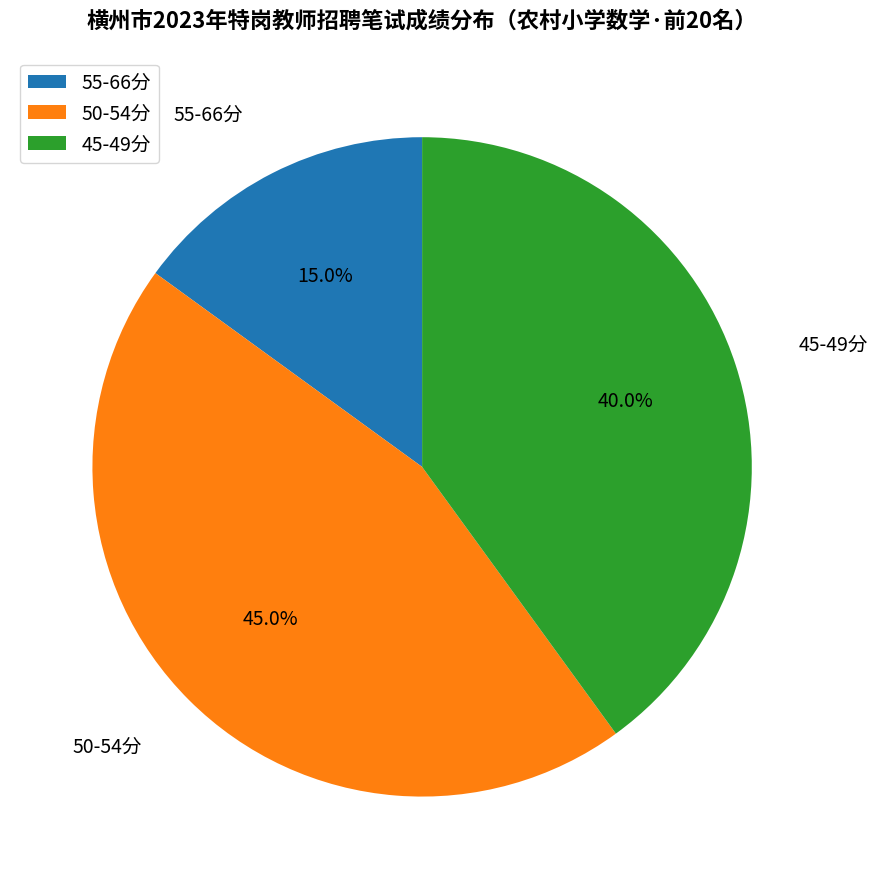

How many slices are in this pie chart?

3